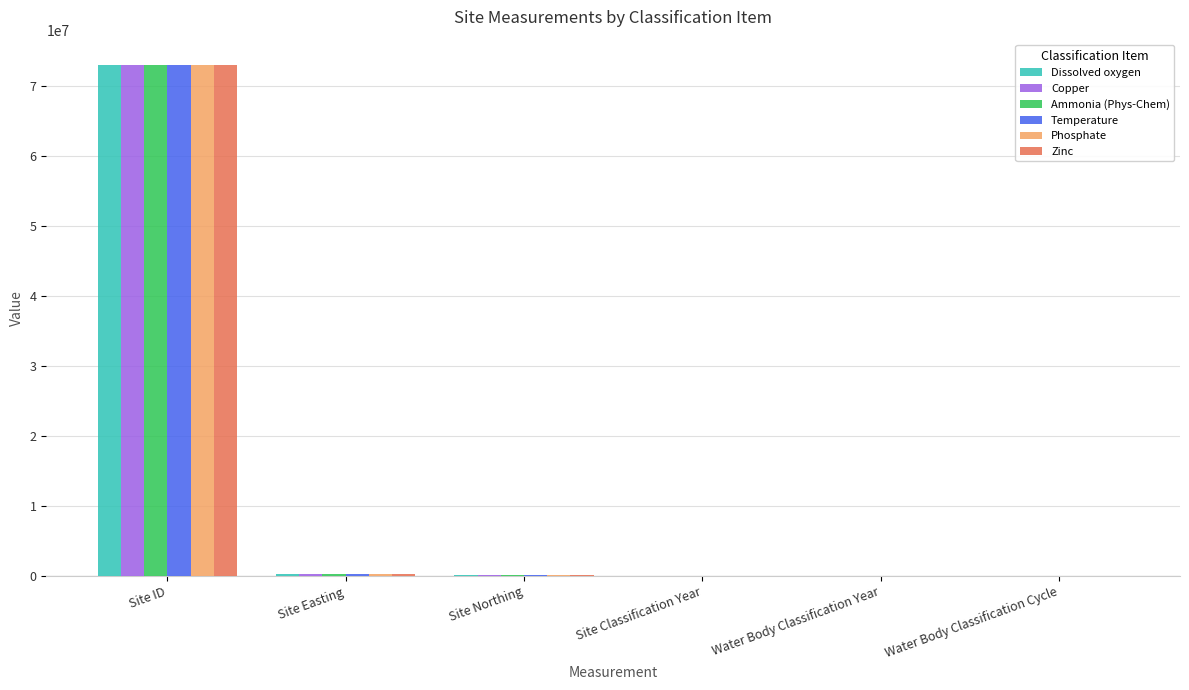

At which label does Temperature first exceed 104549?

Site ID